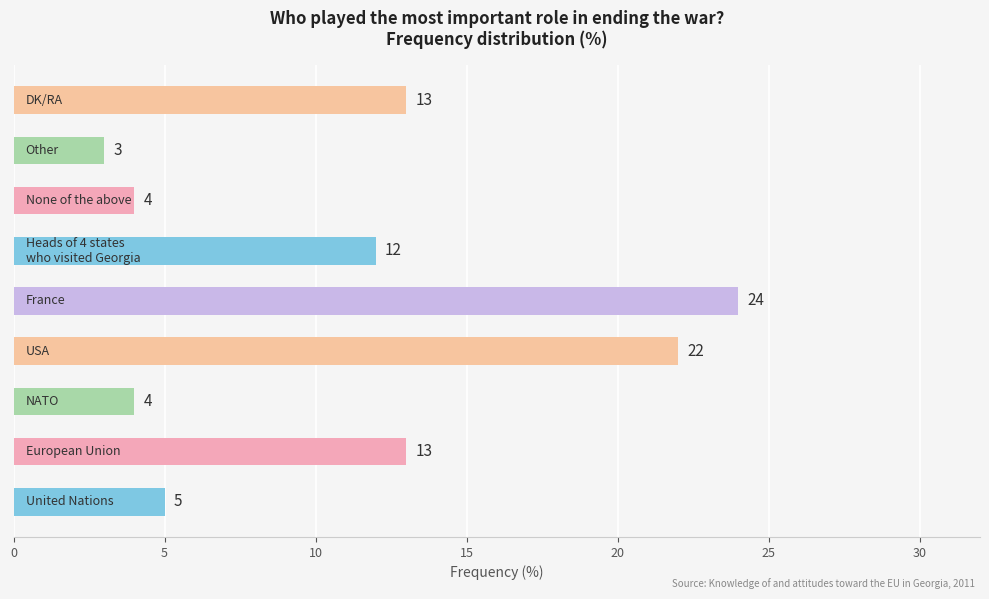

What is the greatest value displayed?

24